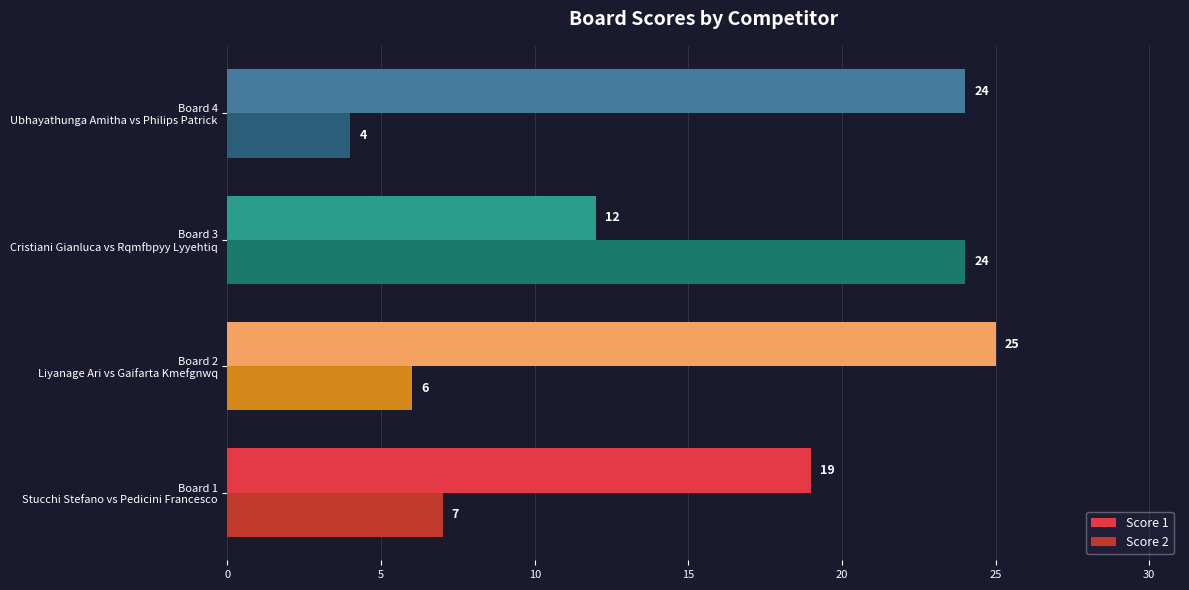

Rank the series by their maximum value, from highest to lowest.

Score 1, Score 2